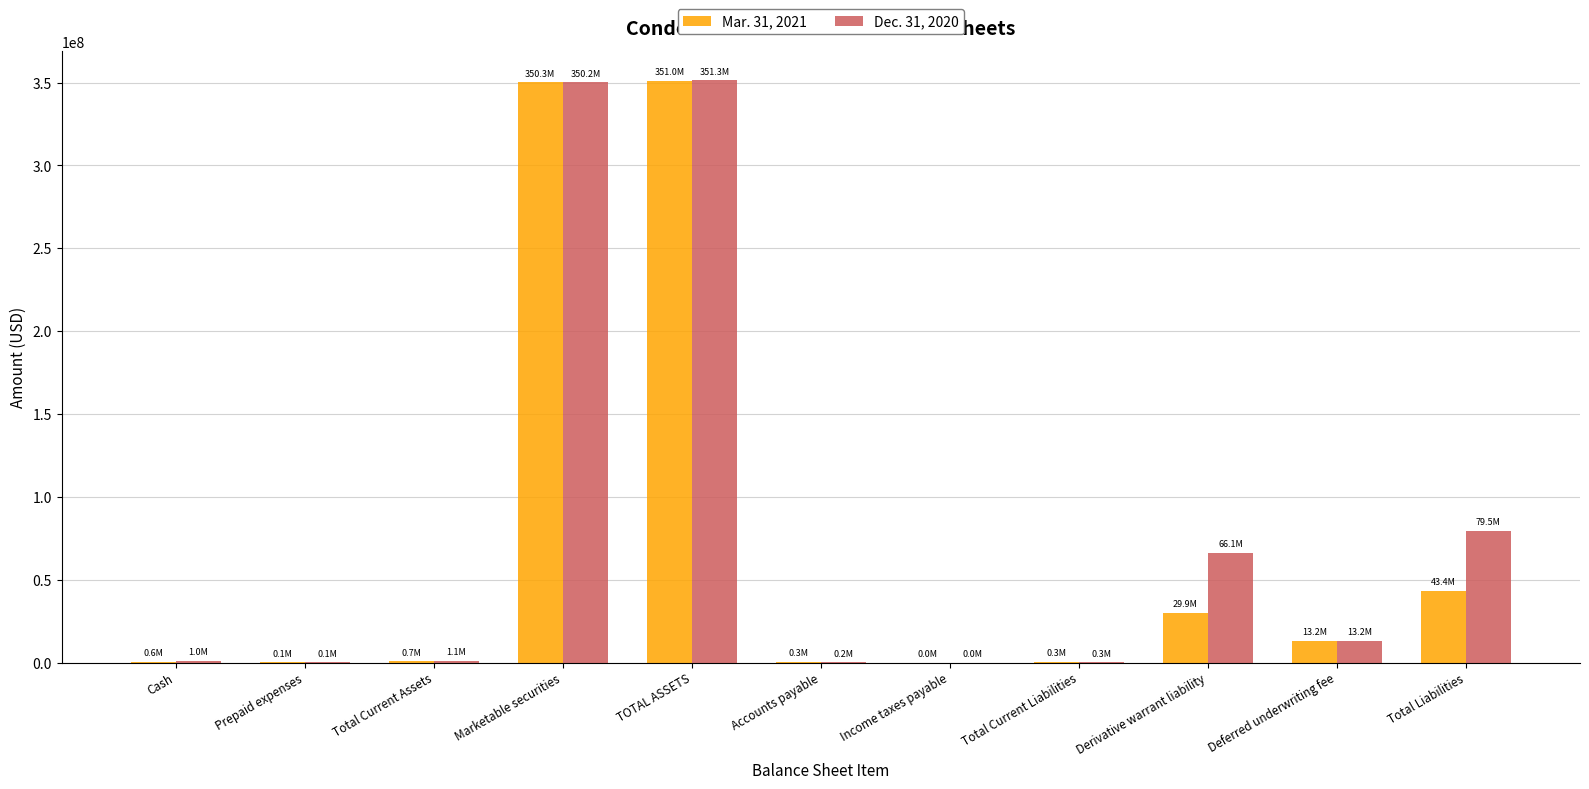

What is the maximum value shown in the chart?

351283764